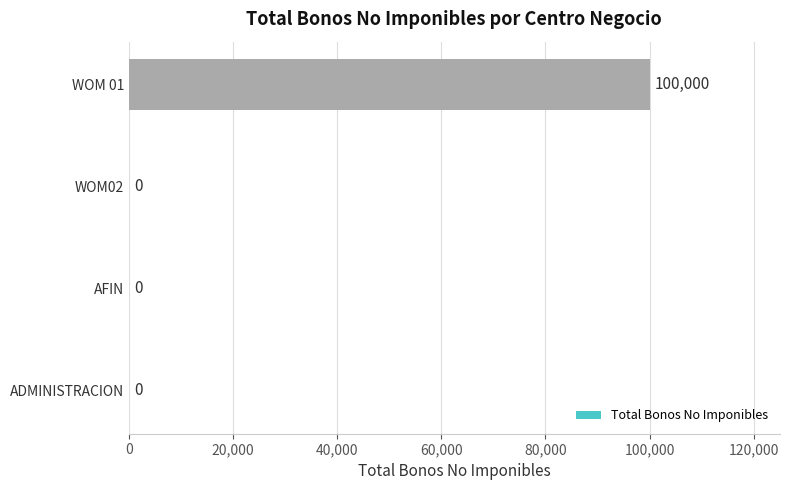

The chart shows a value of -44188 at AFIN. True or false?

False